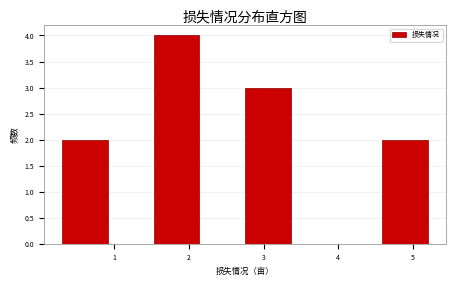

How tall is the bar that spans 2.8 to 3.4 on the x-axis? Neither the bar edges nor the heights are printed on the chart, so give them approximately, as read against the axes.

3